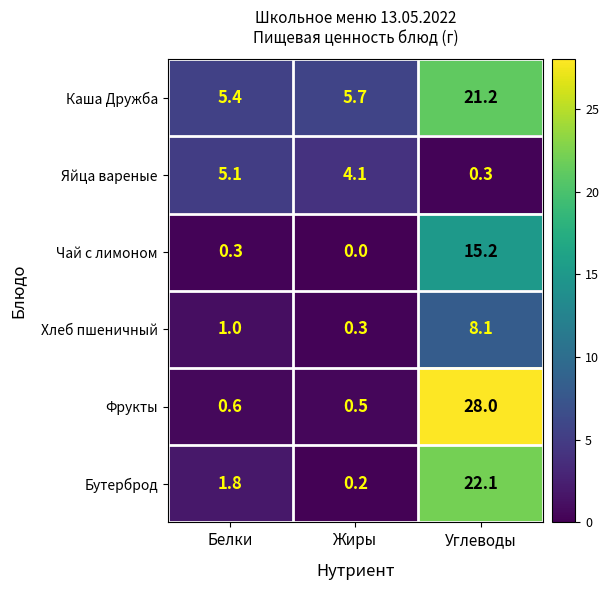

At how many categories does at least one series exceed 22?

1